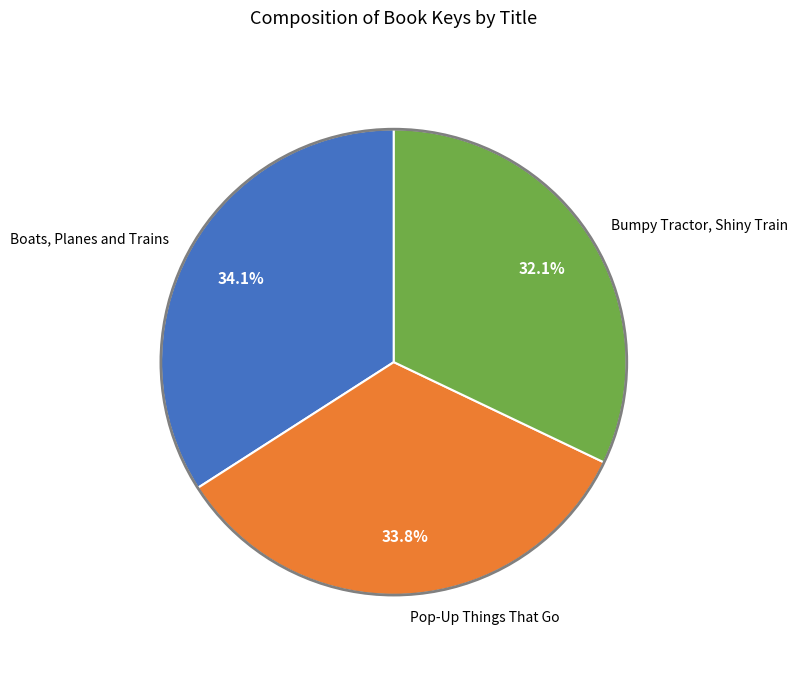

Combined, what portion of the pie is Bumpy Tractor, Shiny Train and Boats, Planes and Trains?

66.2%